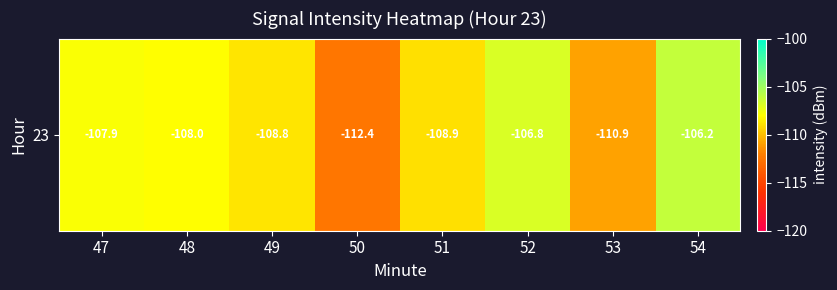

What is the difference between the maximum and second lowest values?

4.8